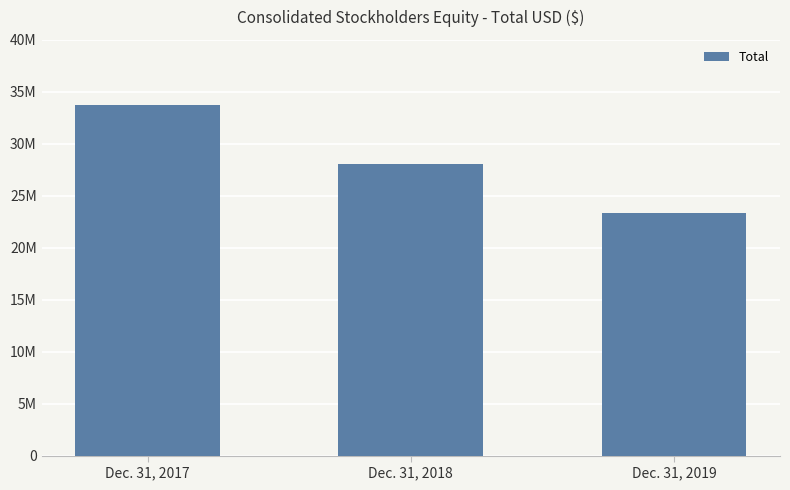

Does the chart contain any negative values?

No